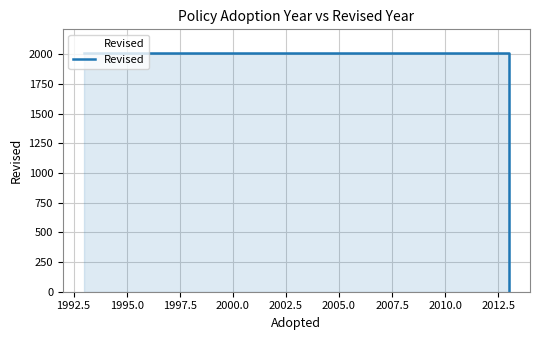

What is the value of the 3rd point from the left?

2010